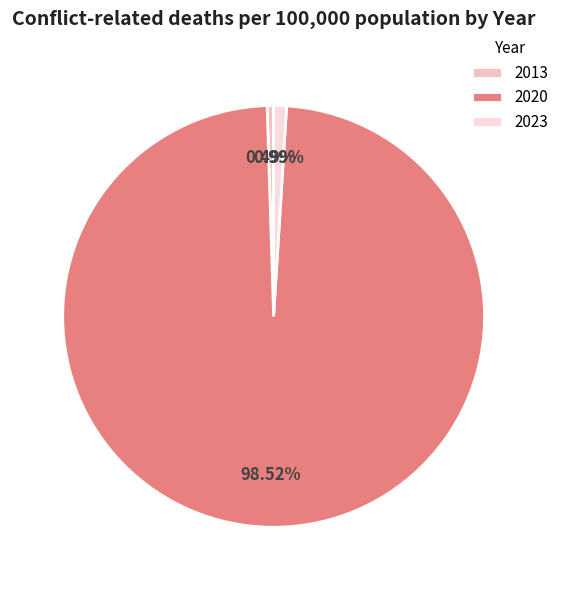

How many slices are in this pie chart?

3